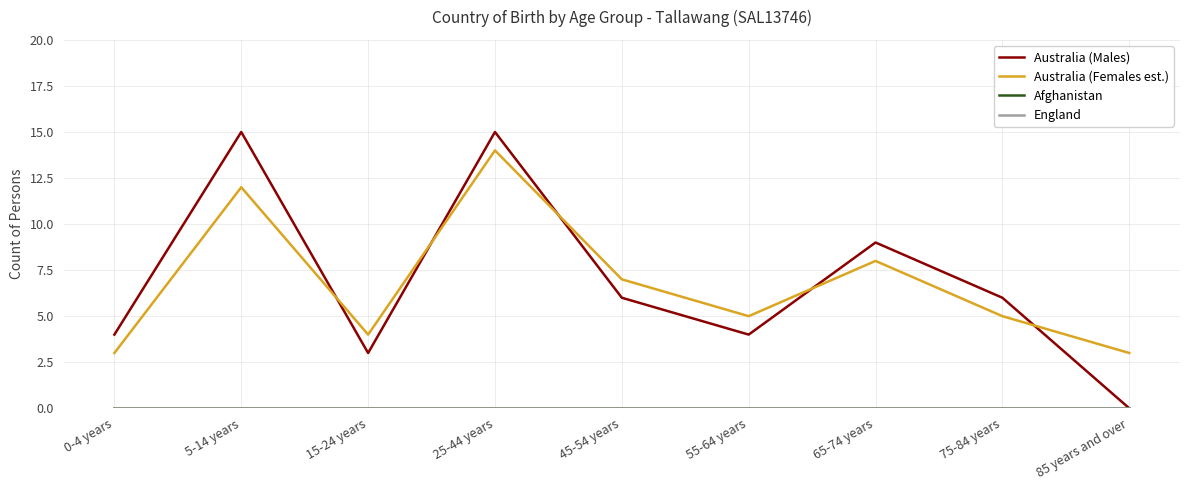

After their last crossing, which series has the higher values: Australia (Females est.) or Australia (Males)?

Australia (Females est.)